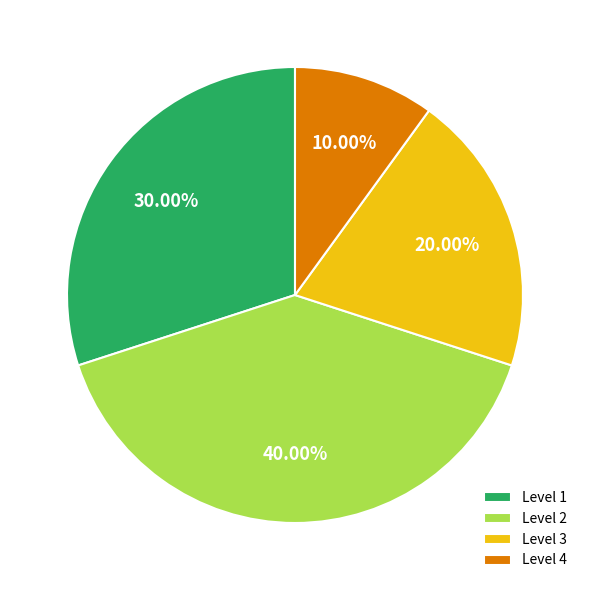

Does Level 2 represent more than half of the total?

No